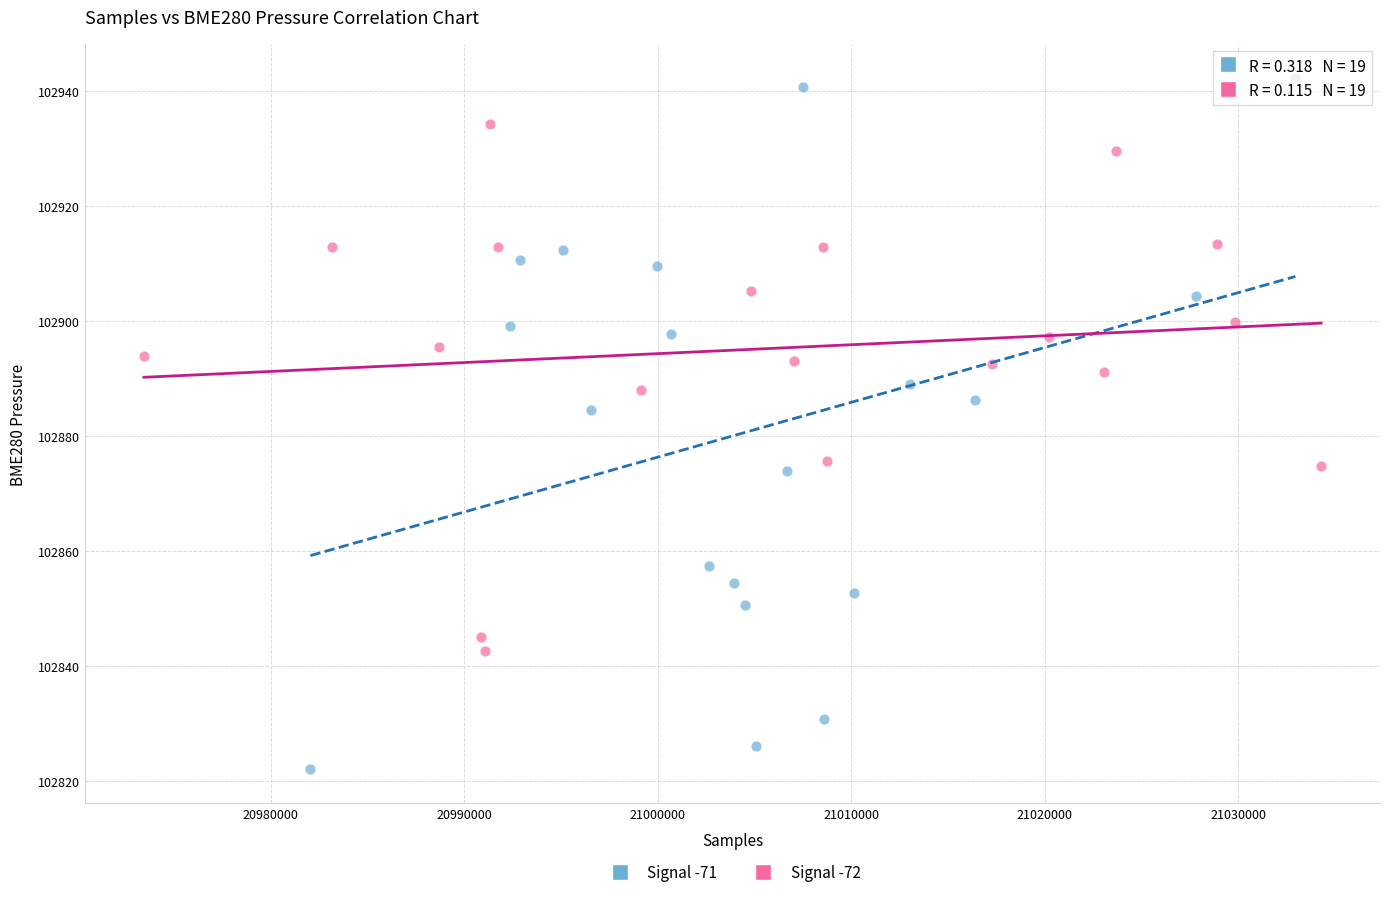

Which series contains the lowest Y value?

Signal -71